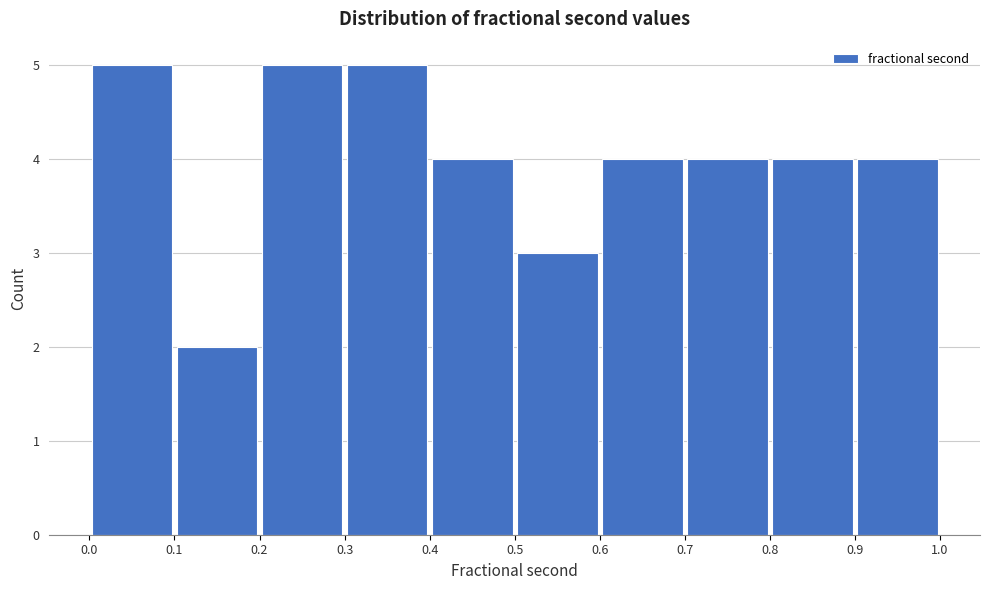

What is the height of the bar covering 0.9 to 1.0 on the x-axis? The values are not printed on the chart, so give them approximately, as read against the axis.

4